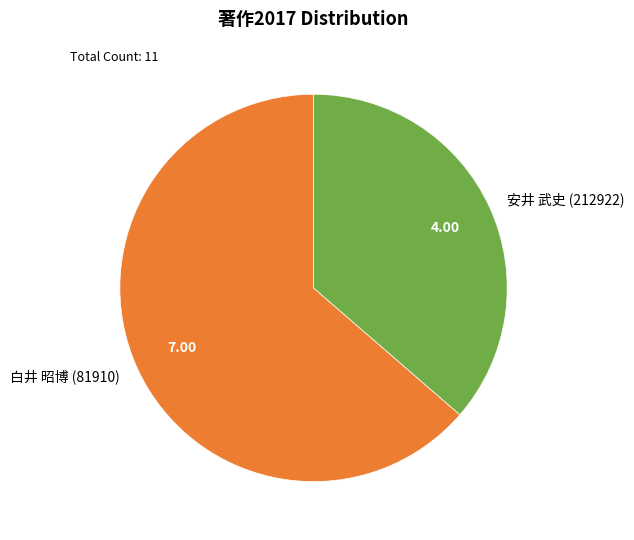

Which category has the smallest portion of the pie?

安井 武史 (212922)